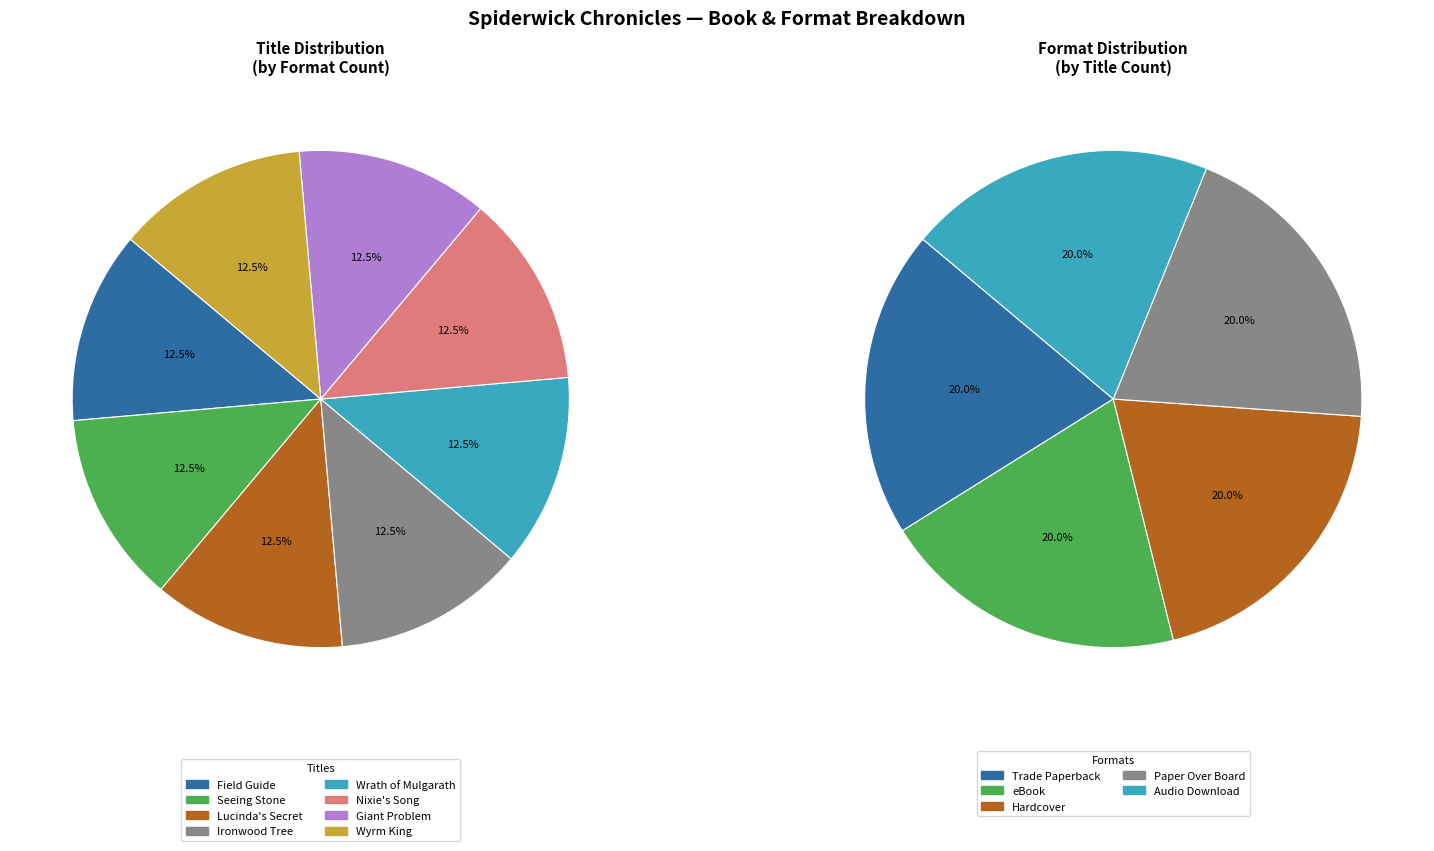

Which category has the smallest portion of the pie?

Field Guide